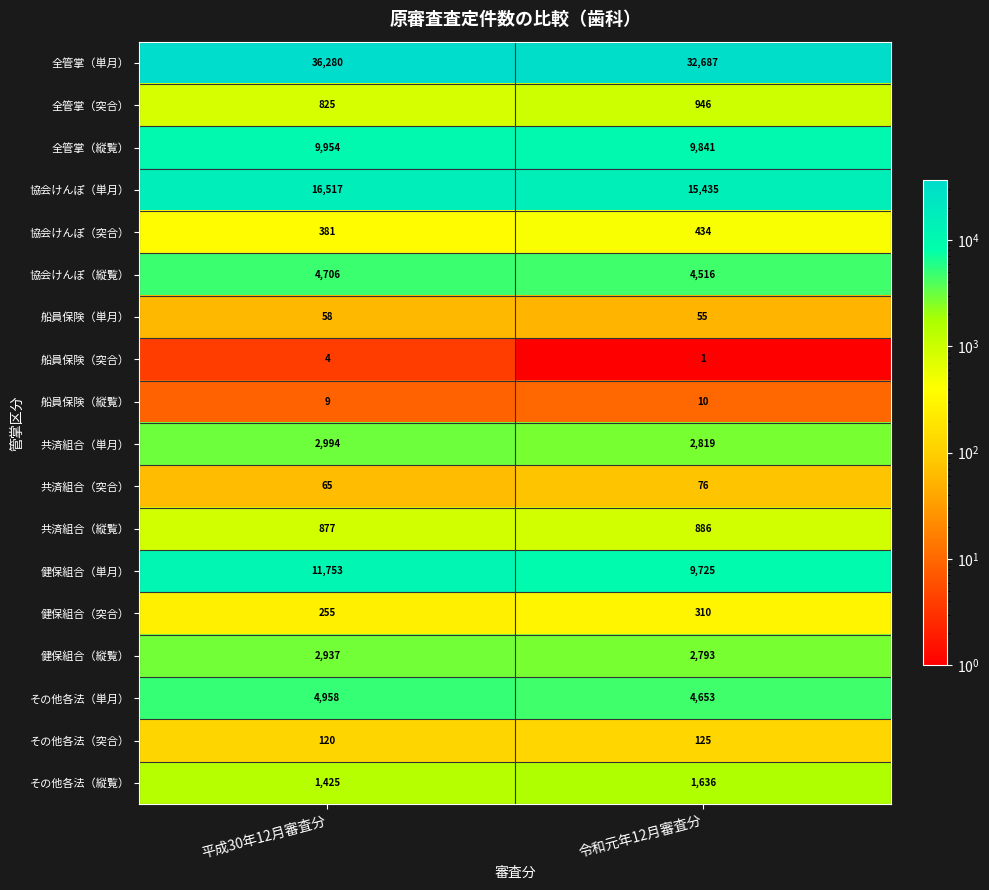

The value of 健保組合（単月） at 平成30年12月審査分 is 16955. True or false?

False